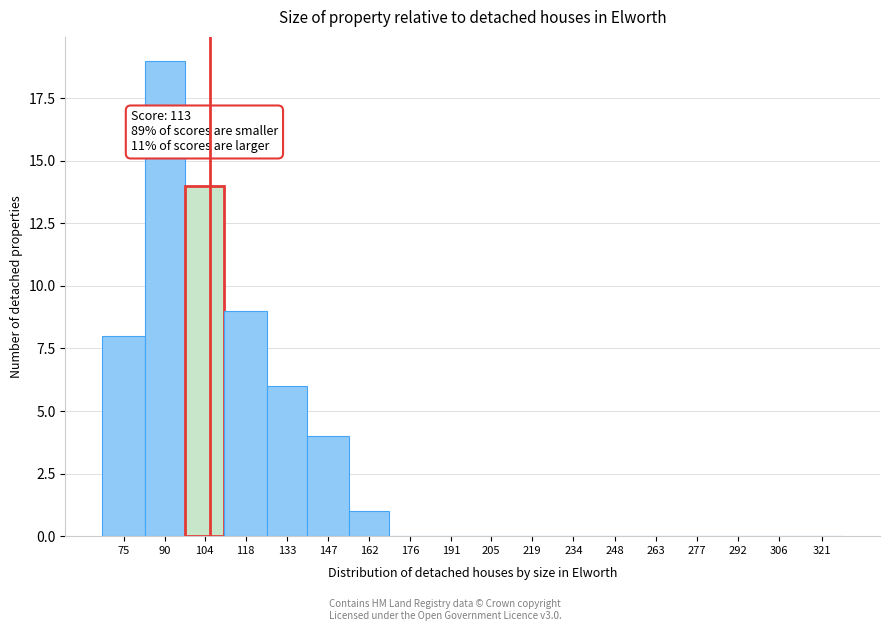

Reading left to right, extract all data points from this chart.

75=8	90=19	104=14	118=9	133=6	147=4	162=1	176=0	191=0	205=0	219=0	234=0	248=0	263=0	277=0	292=0	306=0	321=0